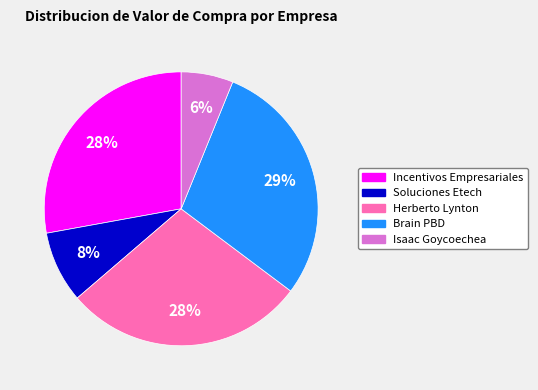

Is the sum of Brain PBD and Soluciones Etech greater than half?

No